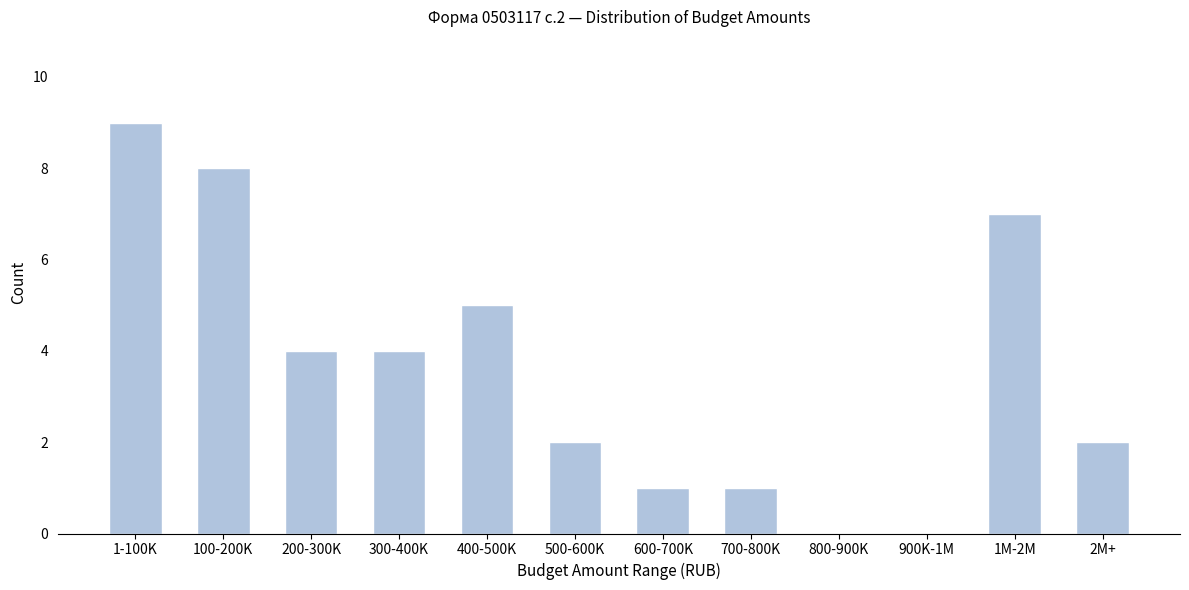

Reading left to right, what are all the values shown in this chart?

1-100K=9	100-200K=8	200-300K=4	300-400K=4	400-500K=5	500-600K=2	600-700K=1	700-800K=1	800-900K=0	900K-1M=0	1M-2M=7	2M+=2